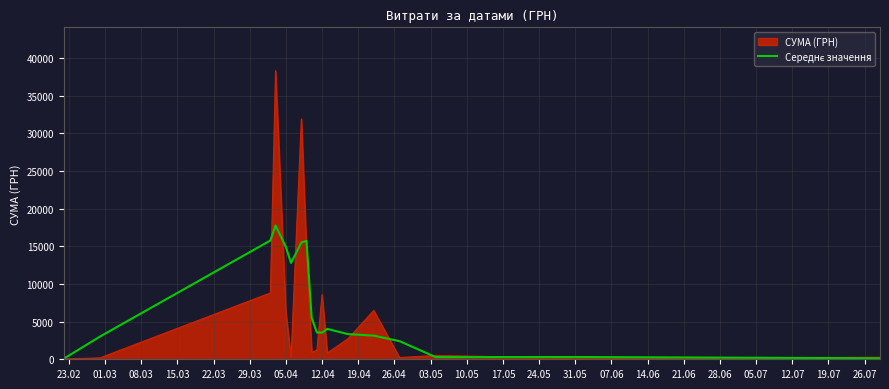

Which series has the widest spread of values?

СУМА (ГРН)